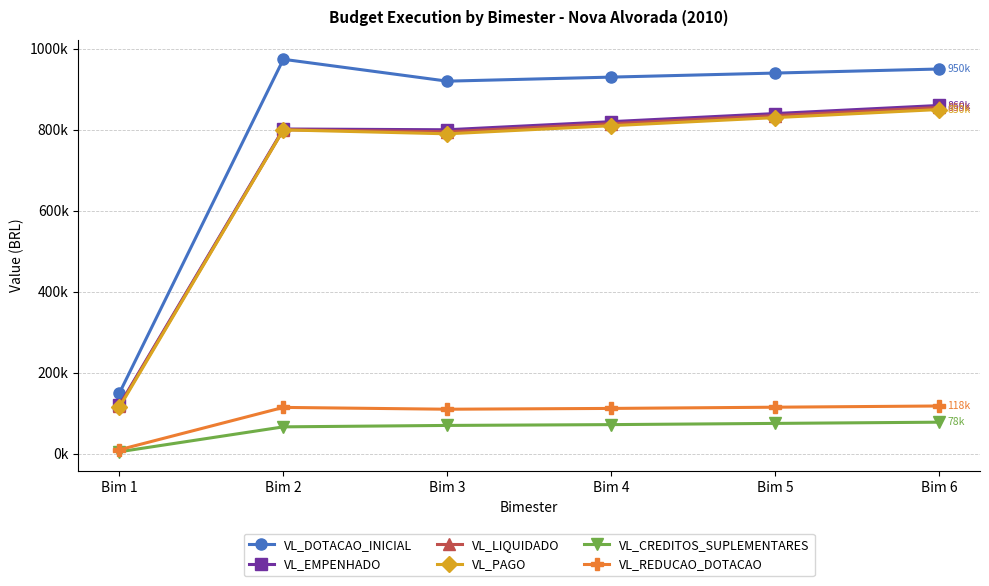

What is the sum of the VL_CREDITOS_SUPLEMENTARES values at Bim 6 and Bim 5?

153000.0